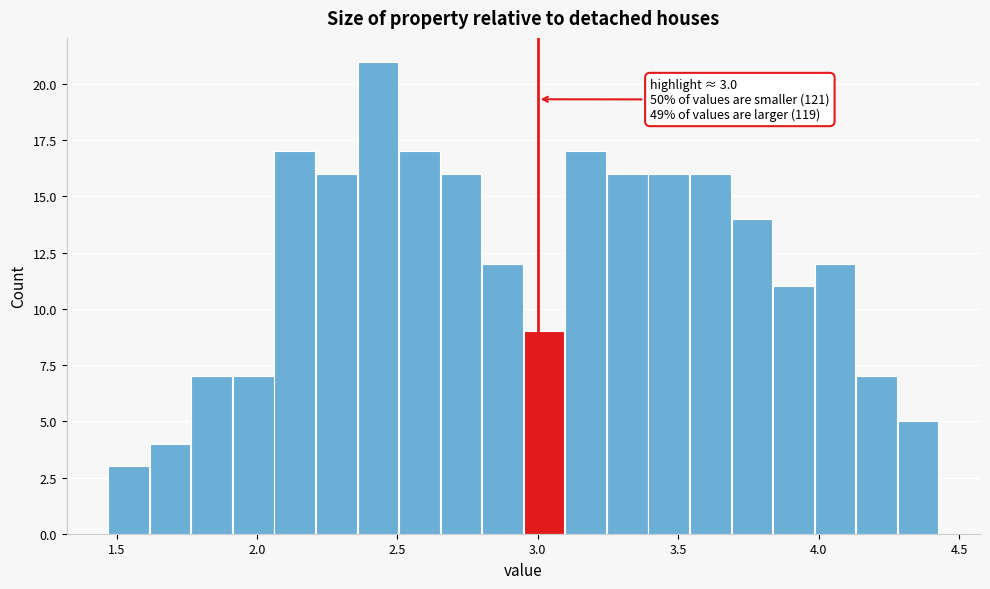

Around what value on the x-axis is the tallest bar? Give the approximate position of its centre, as read against the axis.

2.45